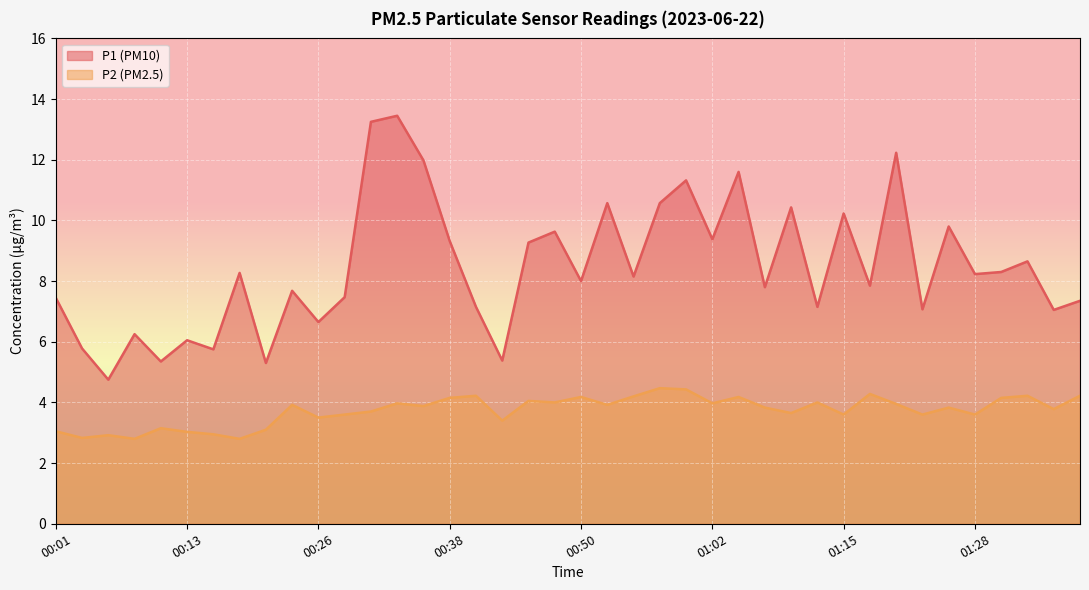

What is the label of the 18th point from the right?

00:55